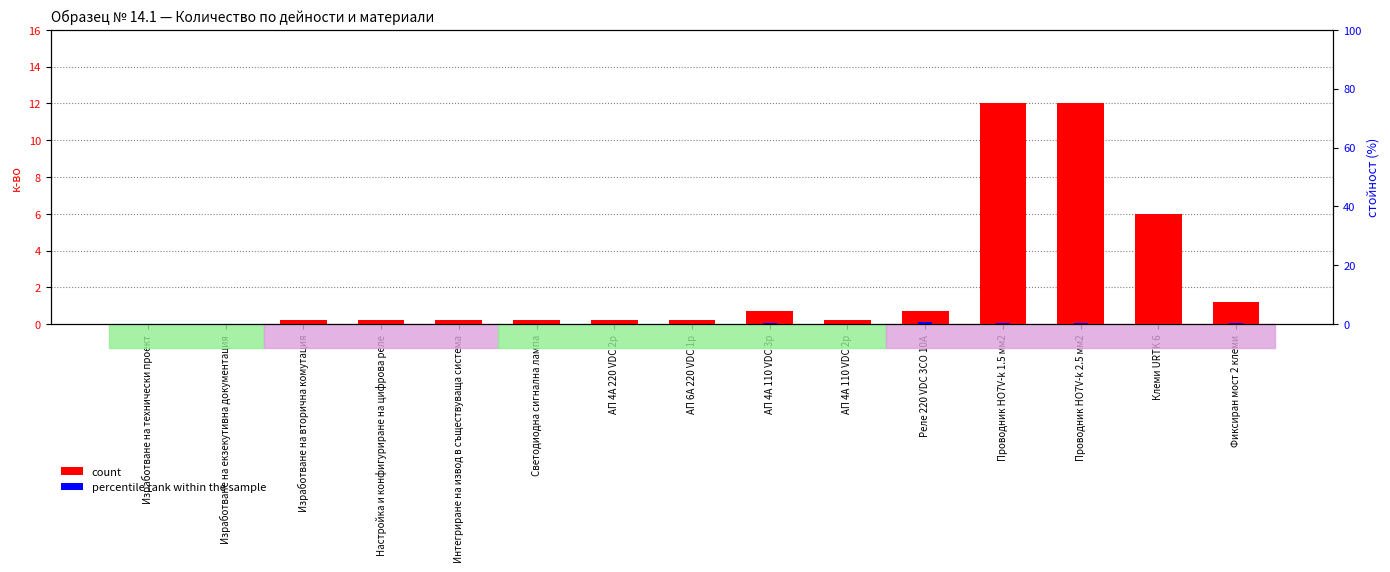

How many bars are there in total?

30